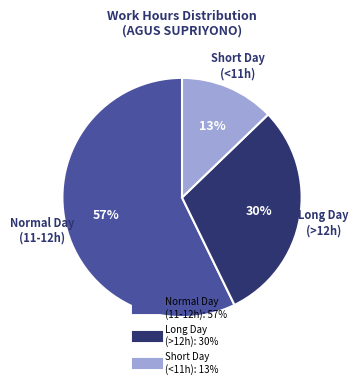

To the nearest percent, what is the difference between the largest and smallest slice percentages?

44%